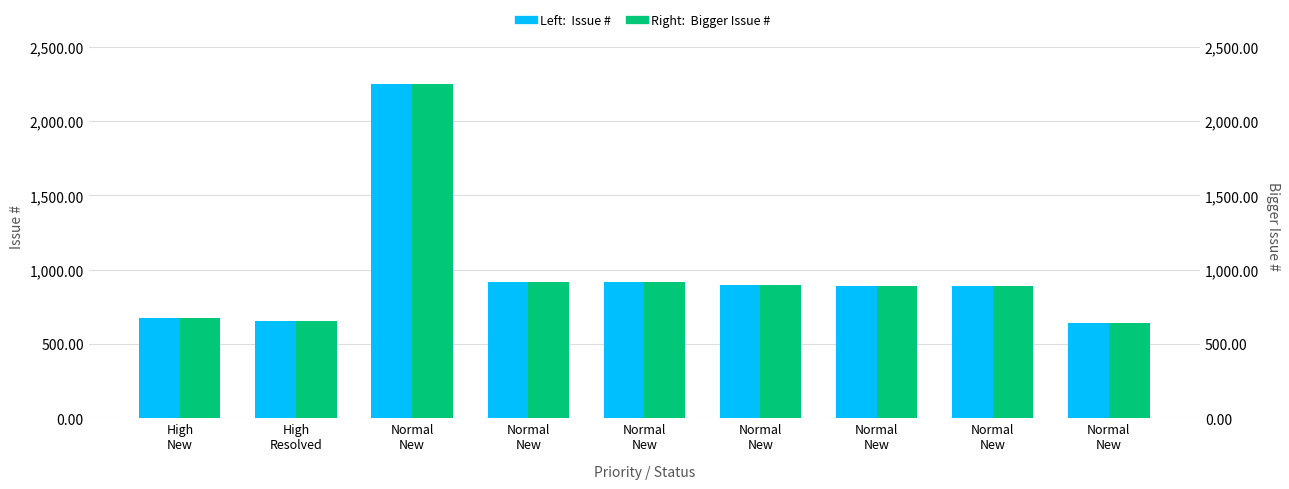

What is the sum of the Bigger Issue # values at High
New and Normal
New?

1565